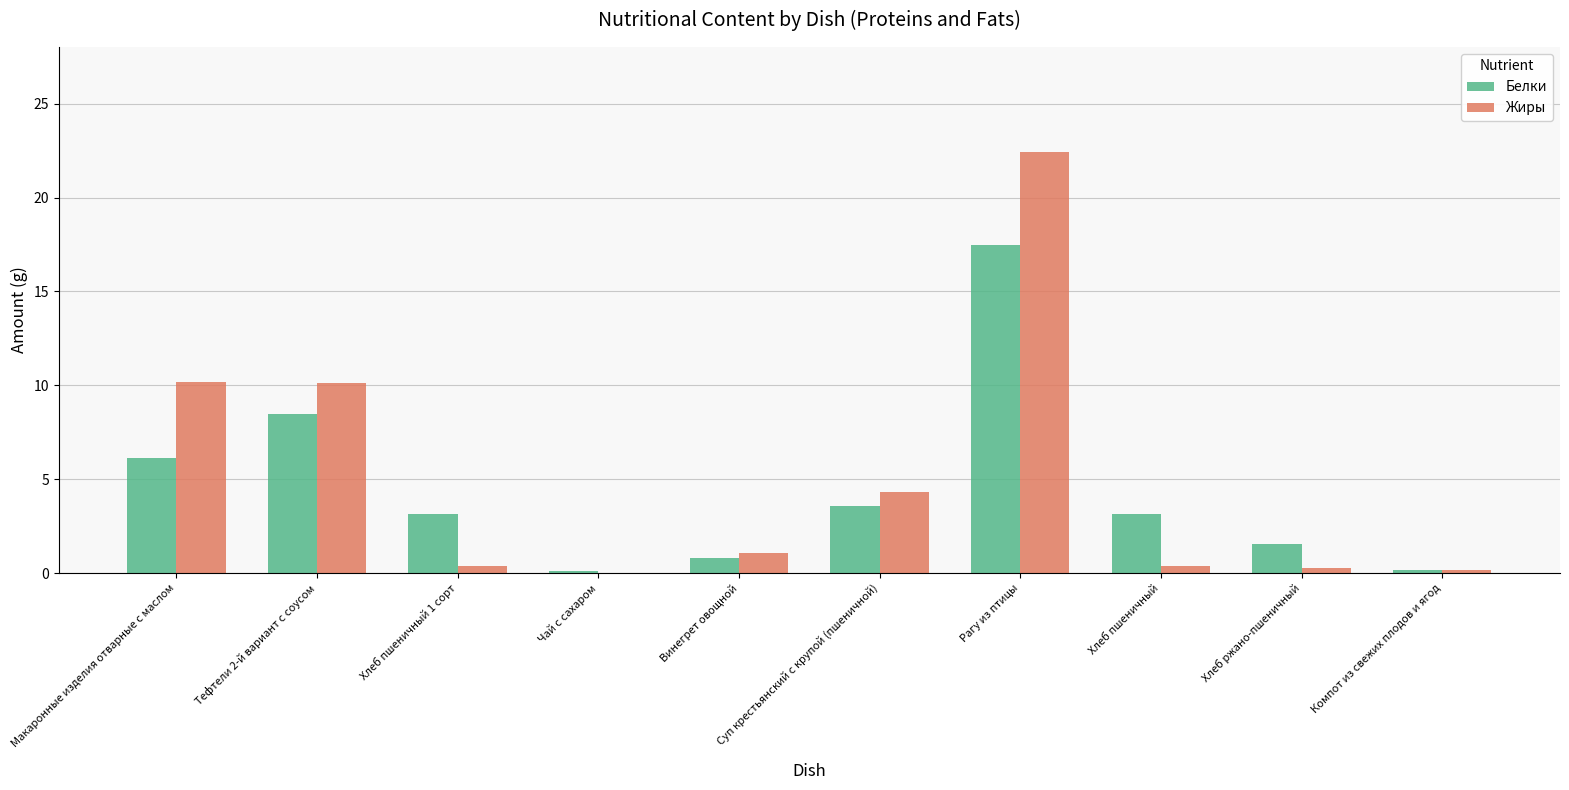

At which category is the sum across all series the highest?

Рагу из птицы